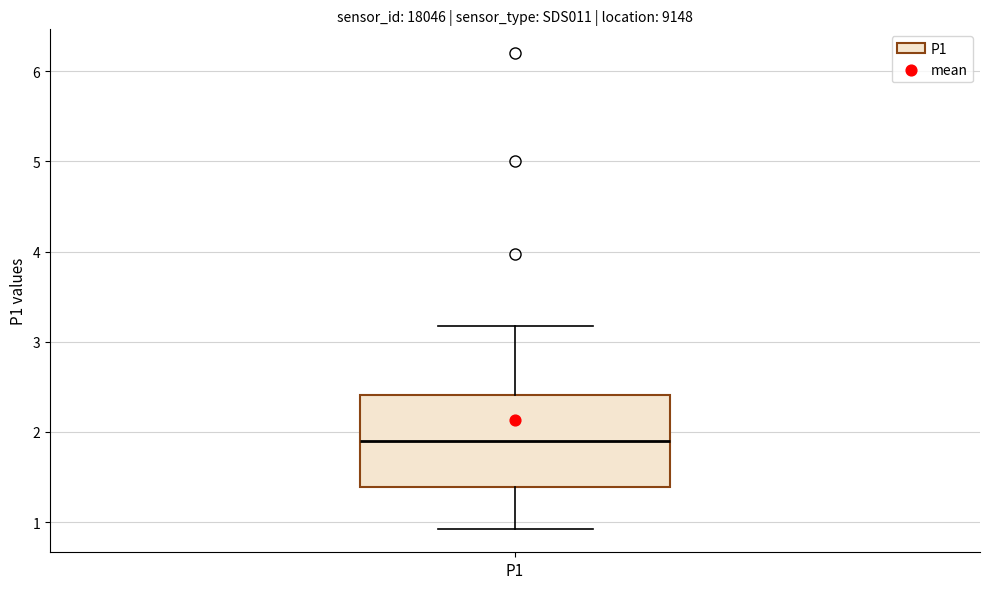

Where does the median line of the box for P1 sit on the y-axis? The values are not printed on the chart, so give them approximately, as read against the axis.

1.9